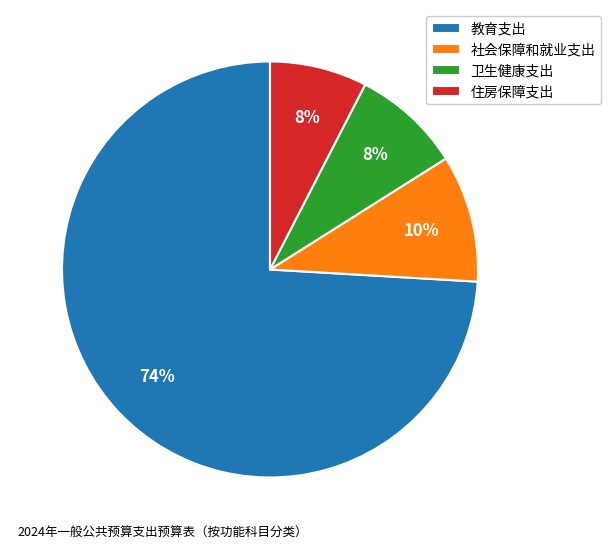

To the nearest percent, what is the combined percentage of 社会保障和就业支出 and 卫生健康支出?

18%